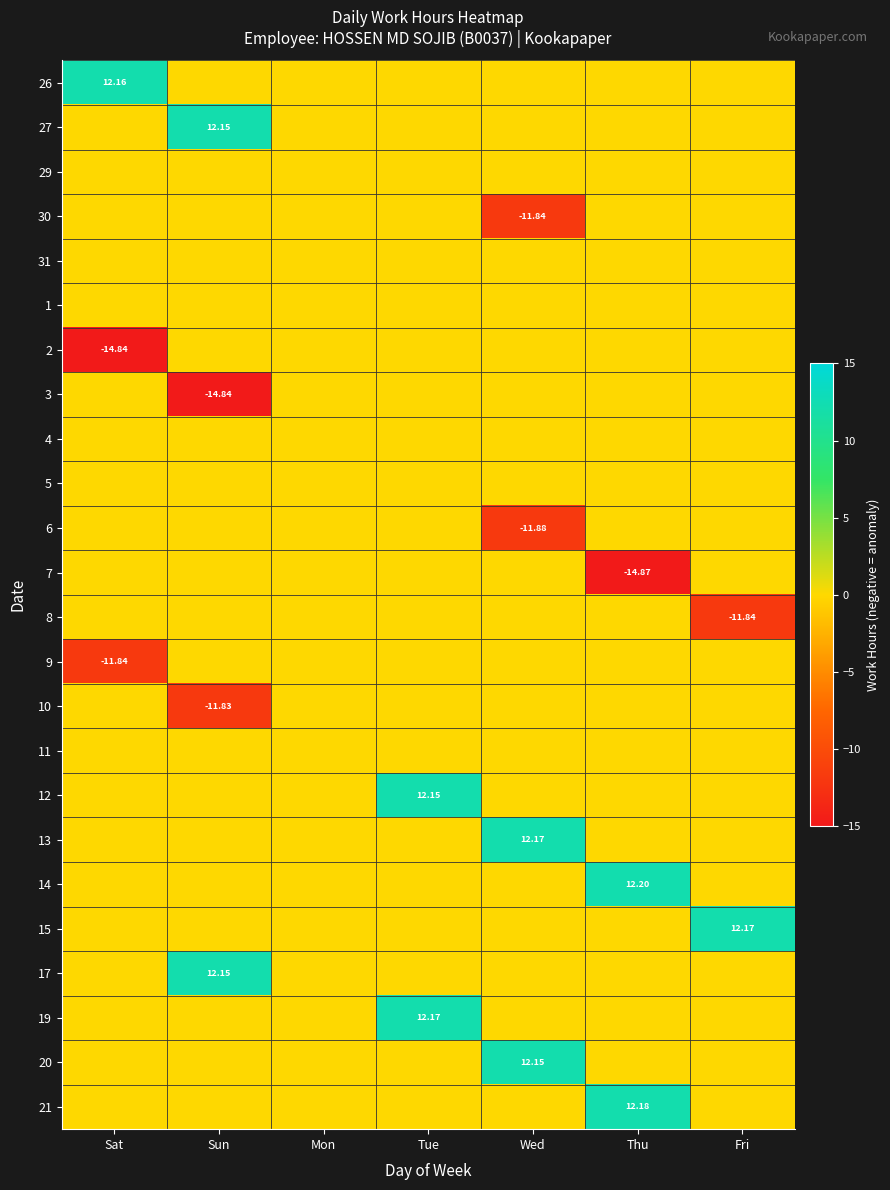

At which category is the sum across all series the highest?

Tue